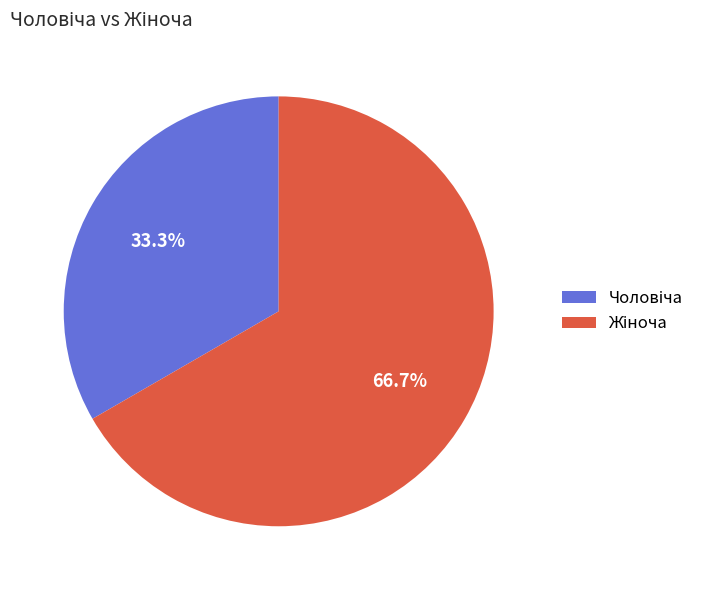

Approximately how many times larger is the value at Чоловіча compared to Жіноча?

0.5